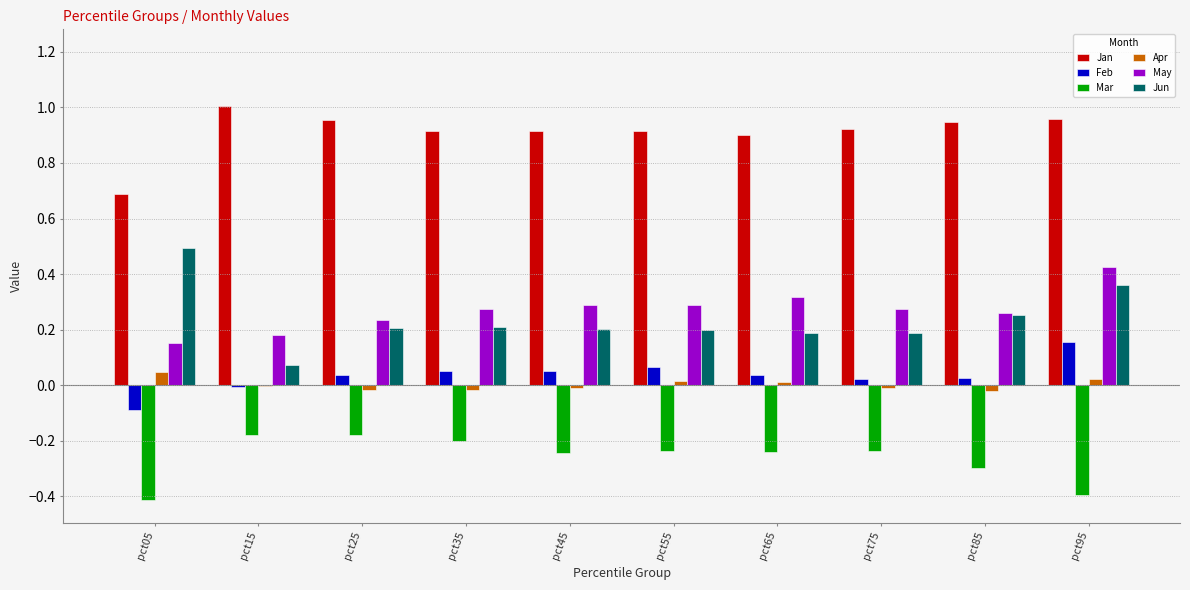

Is the value of Jan at pct45 greater than the value of Apr at pct85?

Yes